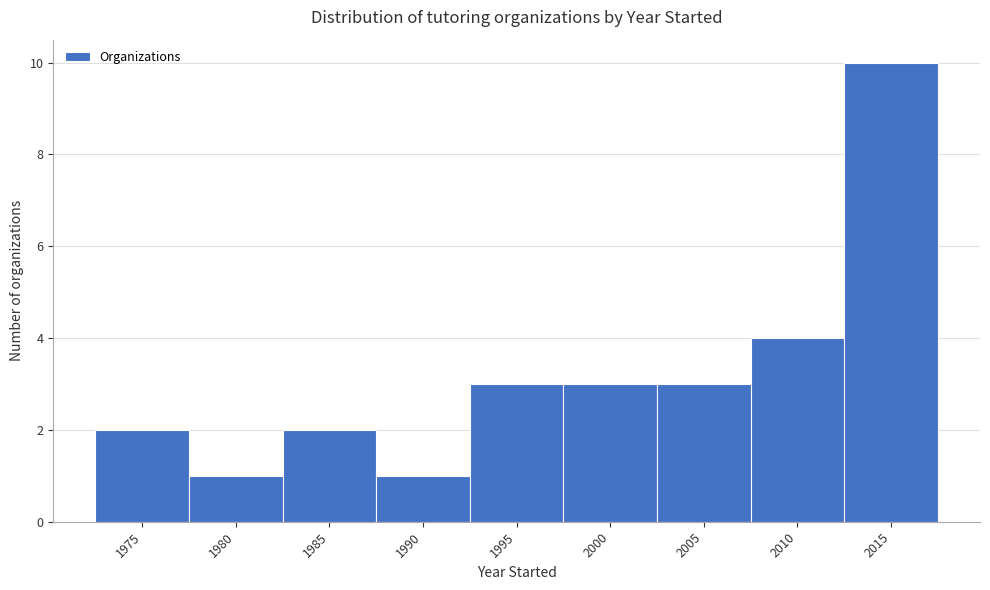

Reading left to right, extract all data points from this chart.

1975=2	1980=1	1985=2	1990=1	1995=3	2000=3	2005=3	2010=4	2015=10